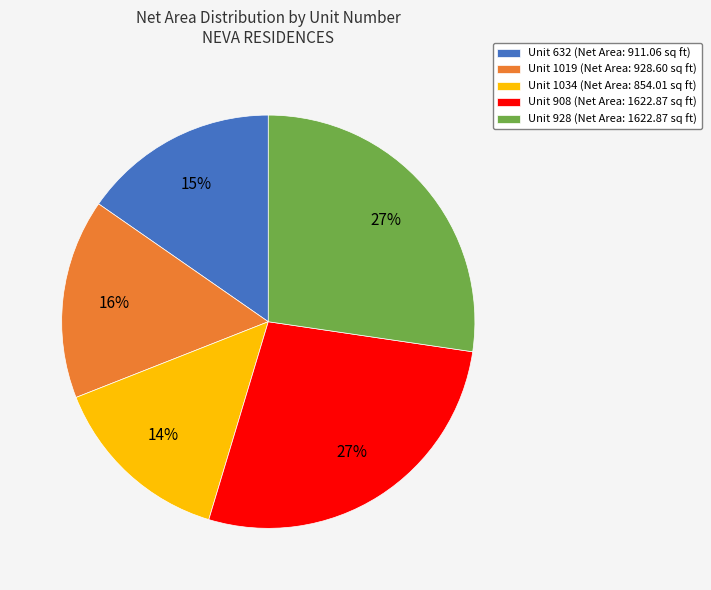

Is it true that Unit 632 (Net Area: 911.06 sq ft) is 2% of the pie?

False